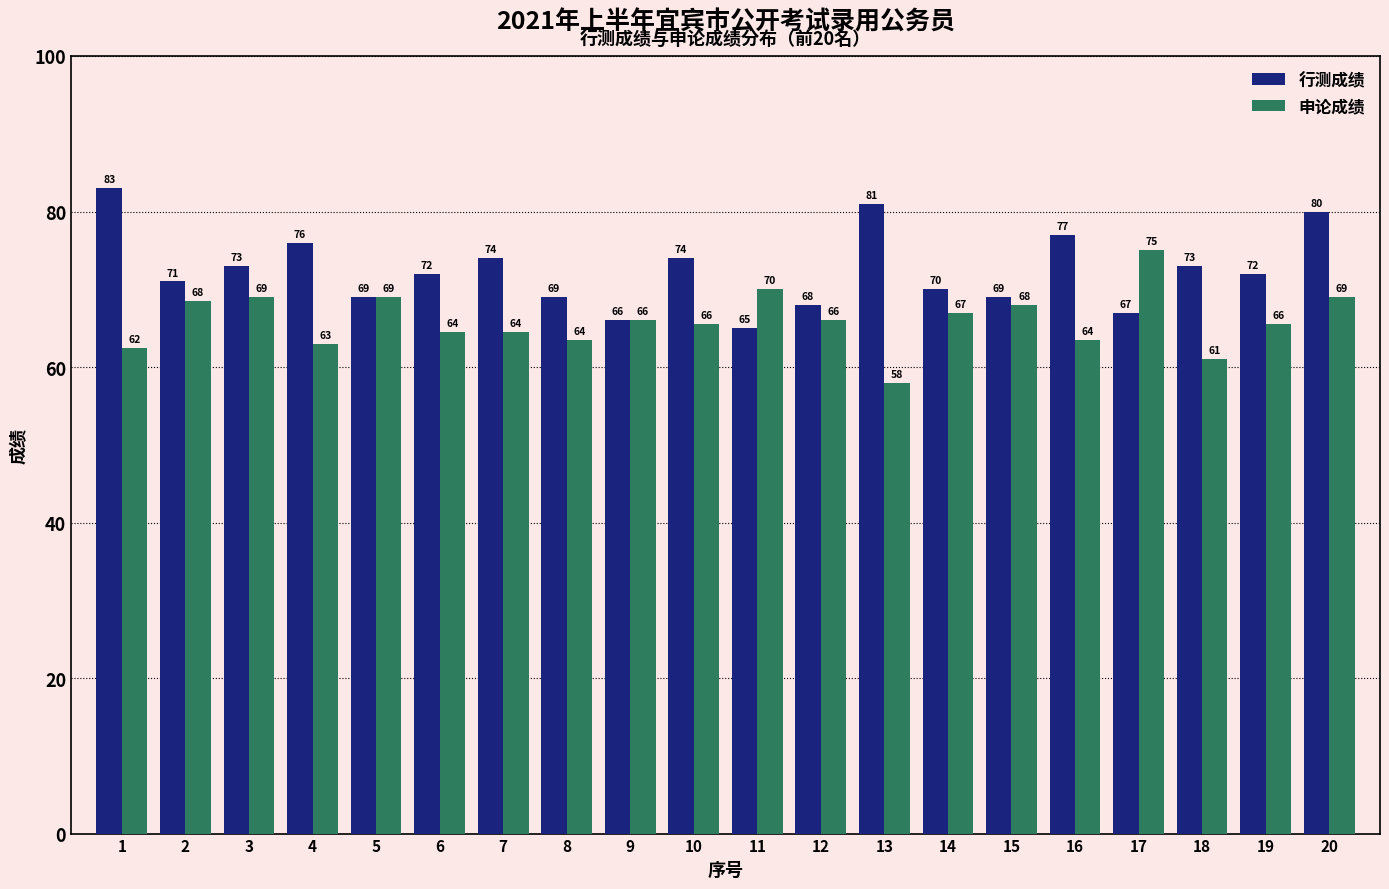

True or false: 行测成绩 has a value of 125.0 at 3.

False